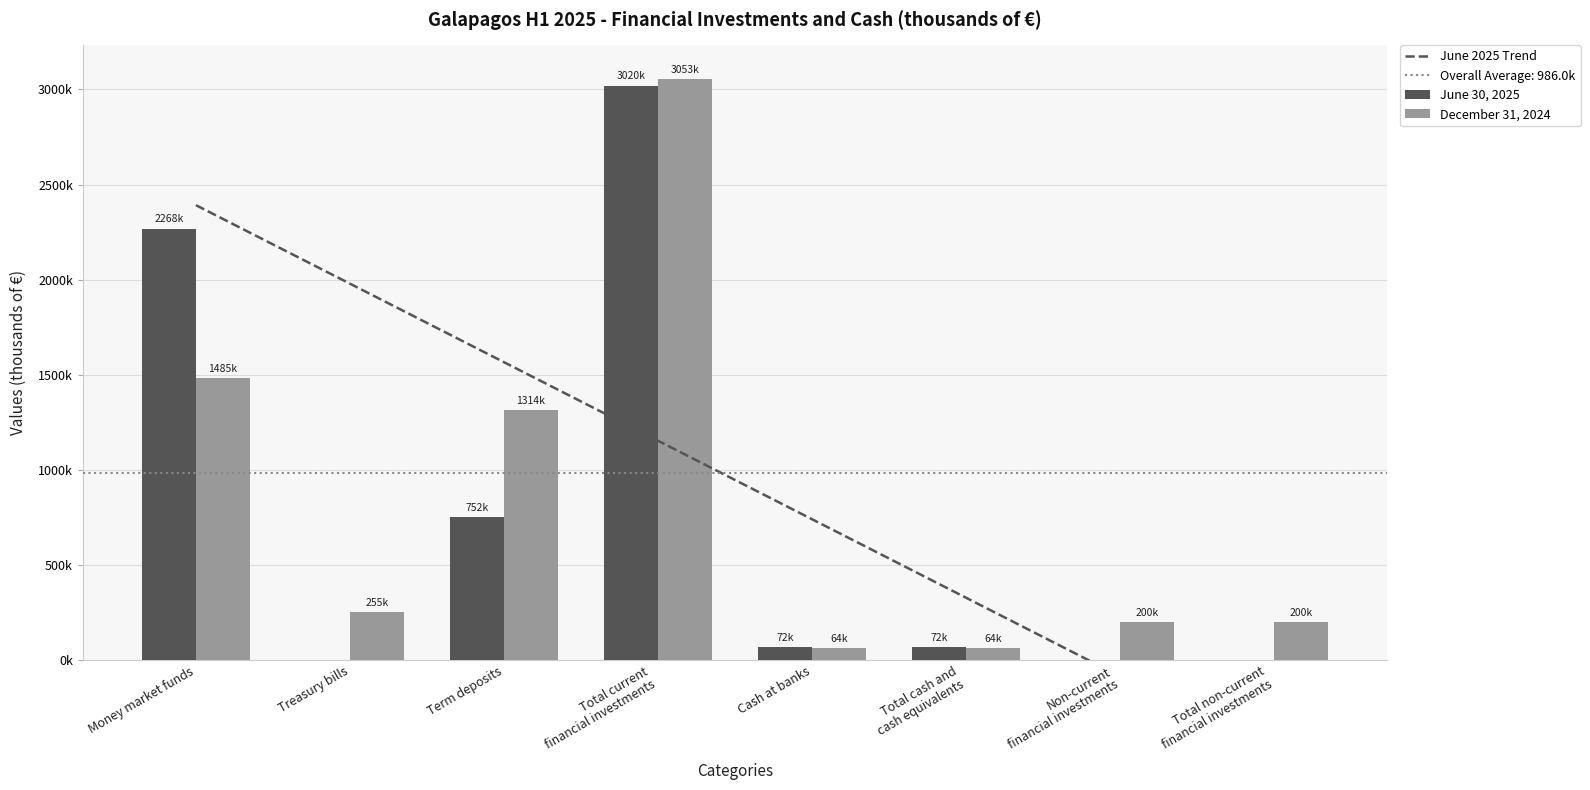

What is the difference between the maximum and minimum values in the December 31, 2024 series?

2989095